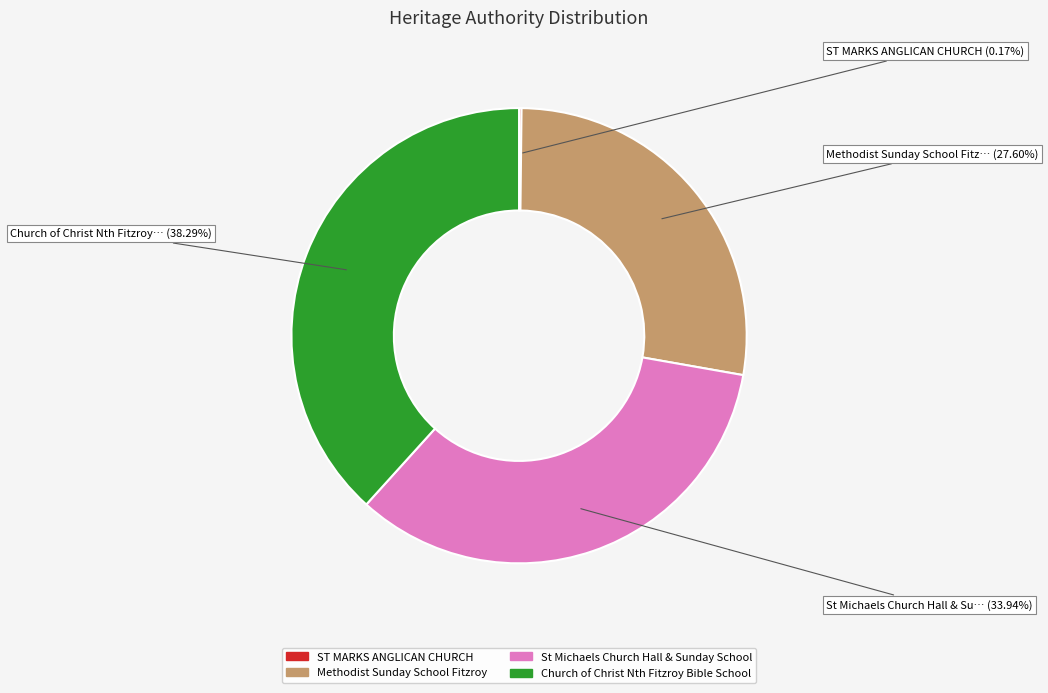

To the nearest percent, what percentage of the pie is Church of Christ Nth Fitzroy Bible School?

38%